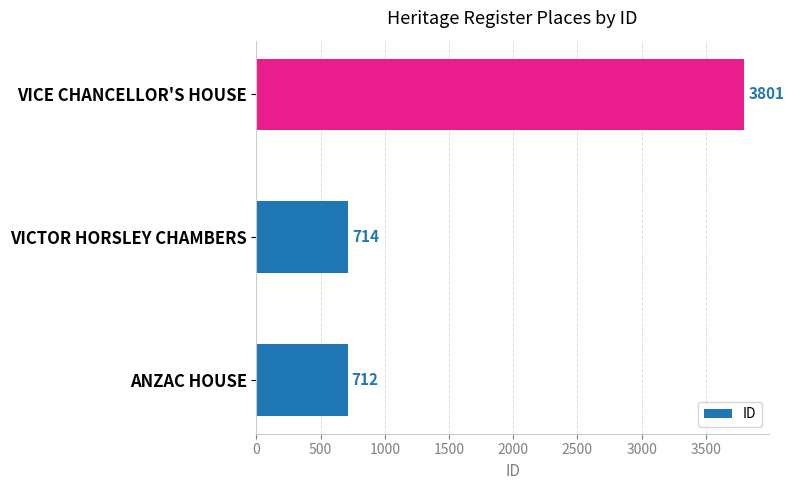

List the labels in order of value, largest first.

VICE CHANCELLOR'S HOUSE, VICTOR HORSLEY CHAMBERS, ANZAC HOUSE